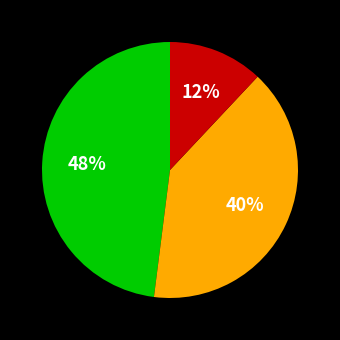

To the nearest percent, what is the average slice percentage?

33%